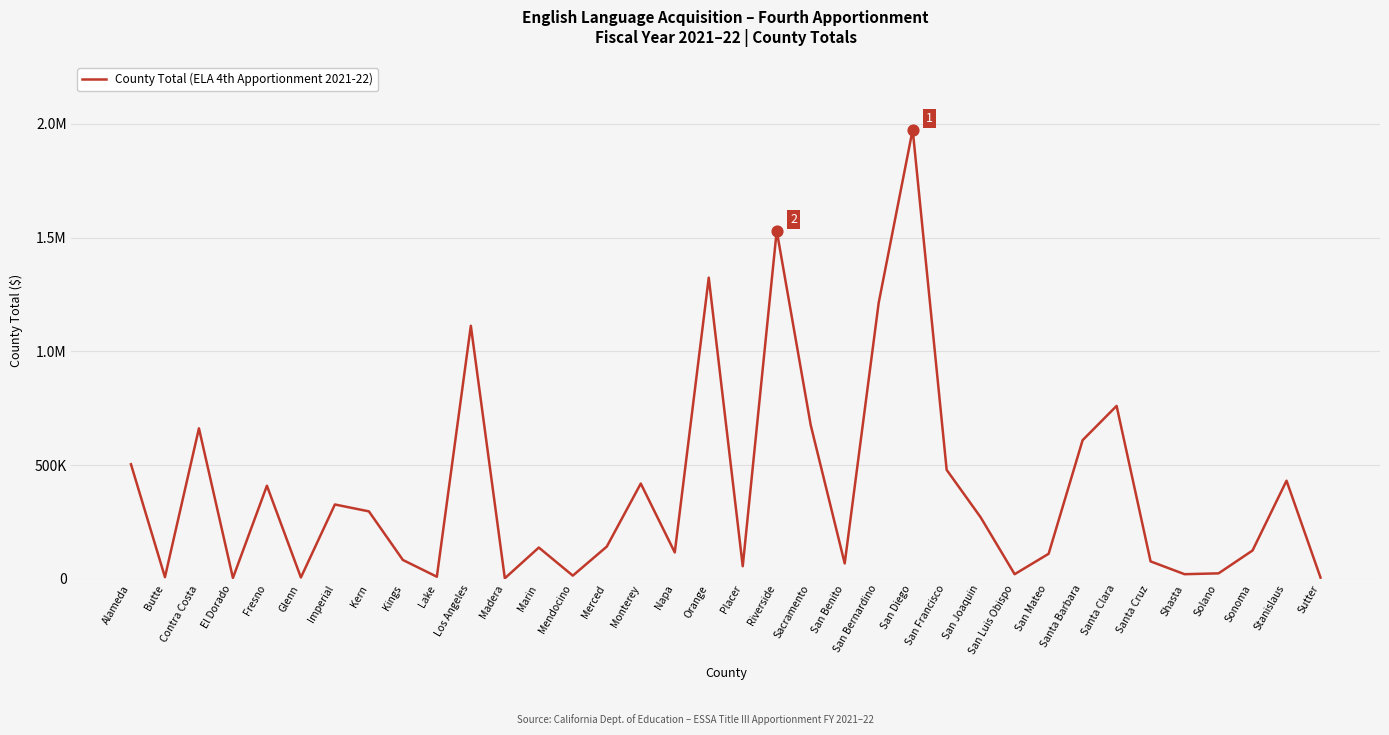

Approximately how many times larger is the value at Sonoma compared to Contra Costa?

0.2